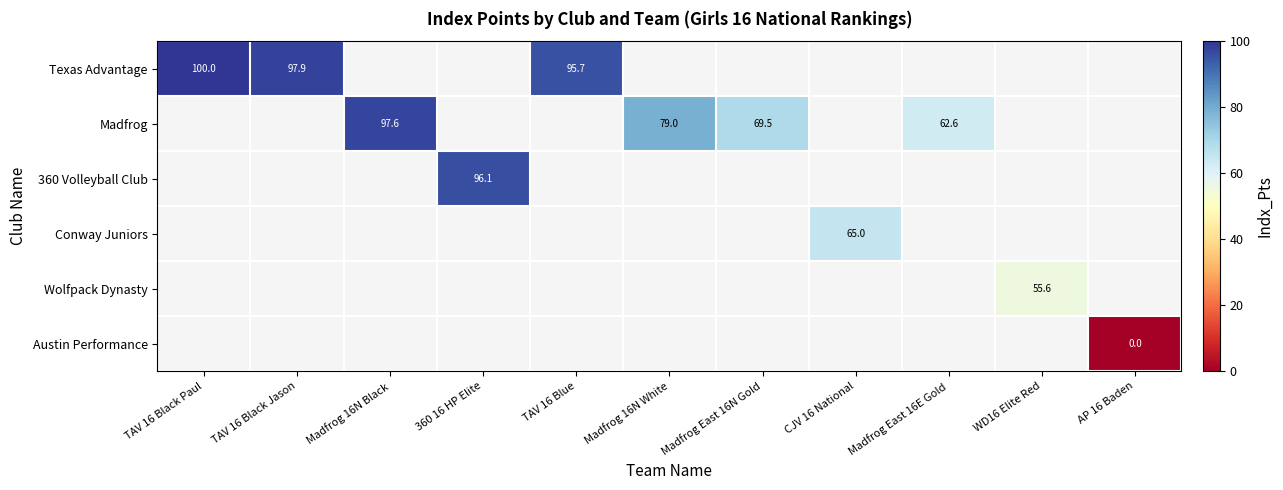

Rank the series by their maximum value, from highest to lowest.

Texas Advantage, Madfrog, 360 Volleyball Club, Conway Juniors, Wolfpack Dynasty, Austin Performance